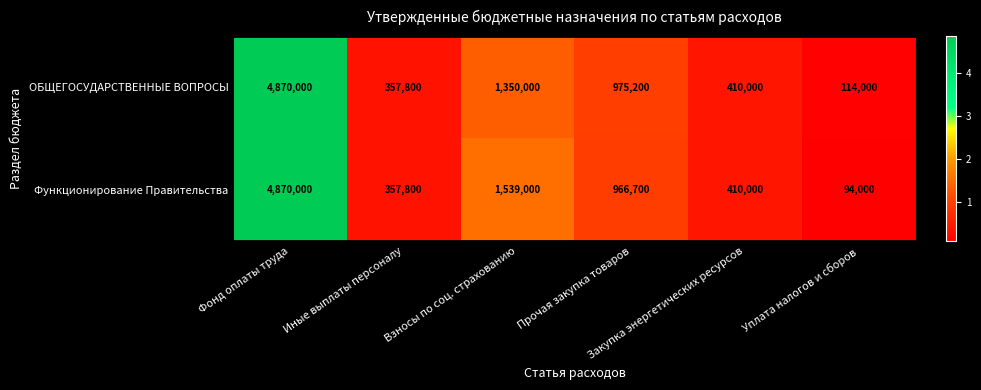

Which series has the largest range (max minus min)?

Функционирование Правительства